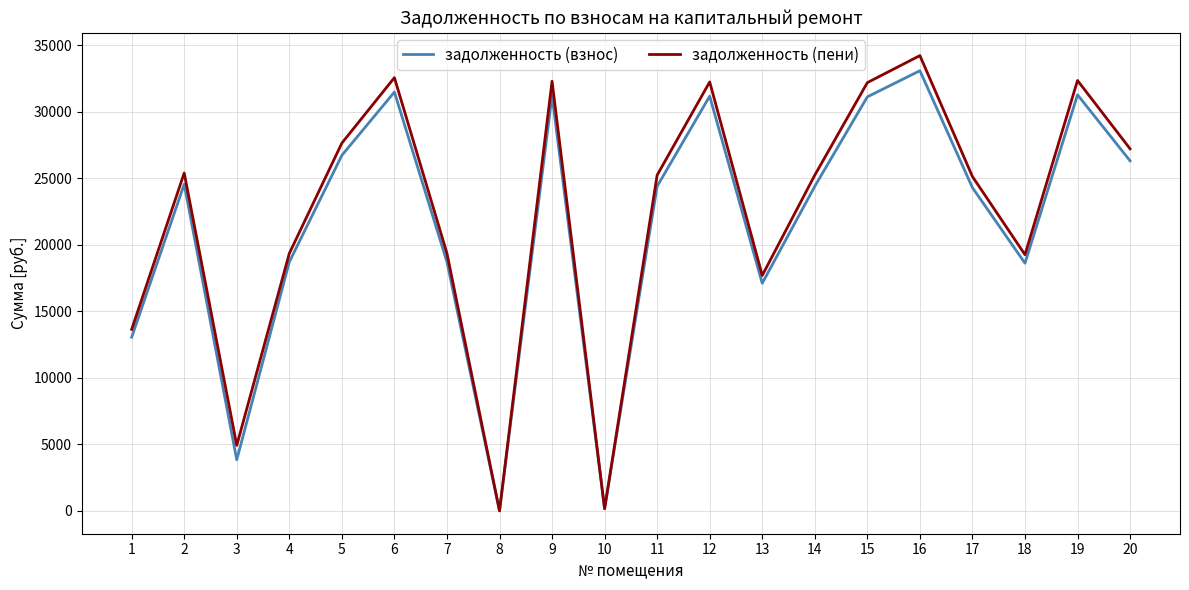

Is it true that задолженность (пени) equals 4930.0 at 3?

True